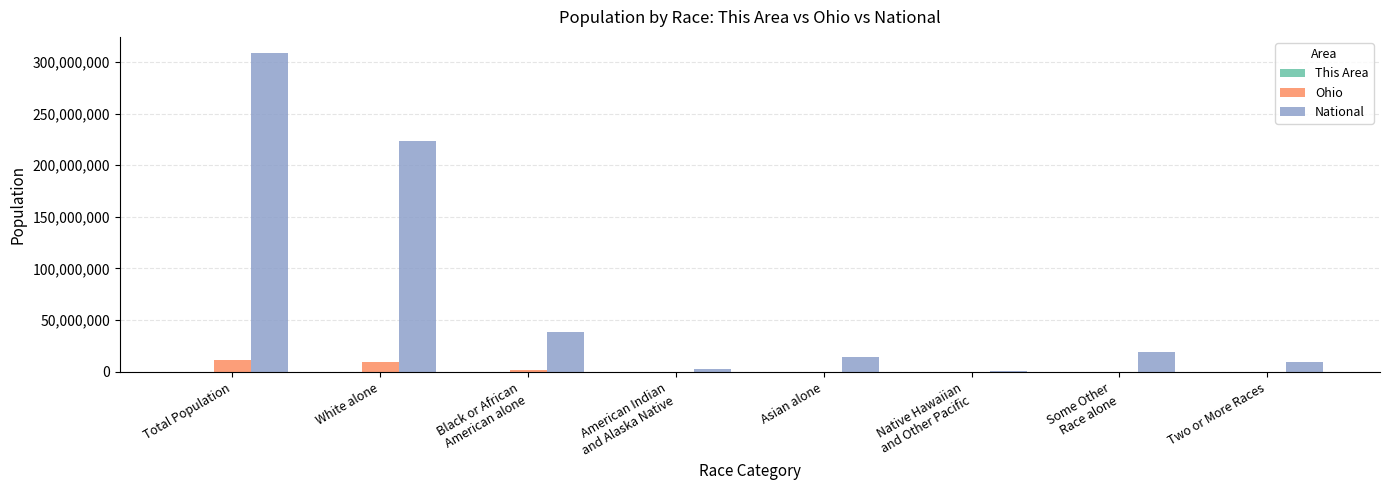

Which series has the largest total across all categories?

National